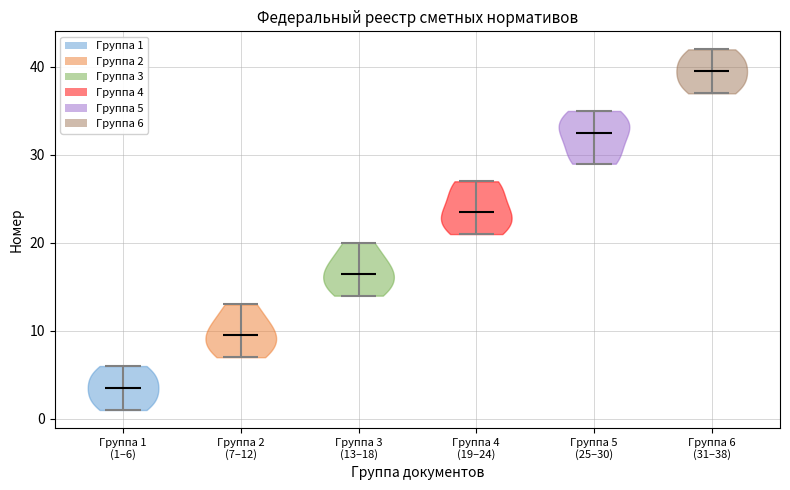

Reading left to right, read every violin against the y-axis: where its median line is, and the lowest and highest points it reaches. The values are not printed on the chart, so give them approximately, as read against the axis.

Группа 1 (1–6): median line 4, lowest point 1, highest point 6
Группа 2 (7–12): median line 10, lowest point 7, highest point 13
Группа 3 (13–18): median line 17, lowest point 14, highest point 20
Группа 4 (19–24): median line 24, lowest point 21, highest point 27
Группа 5 (25–30): median line 33, lowest point 29, highest point 35
Группа 6 (31–38): median line 40, lowest point 37, highest point 42